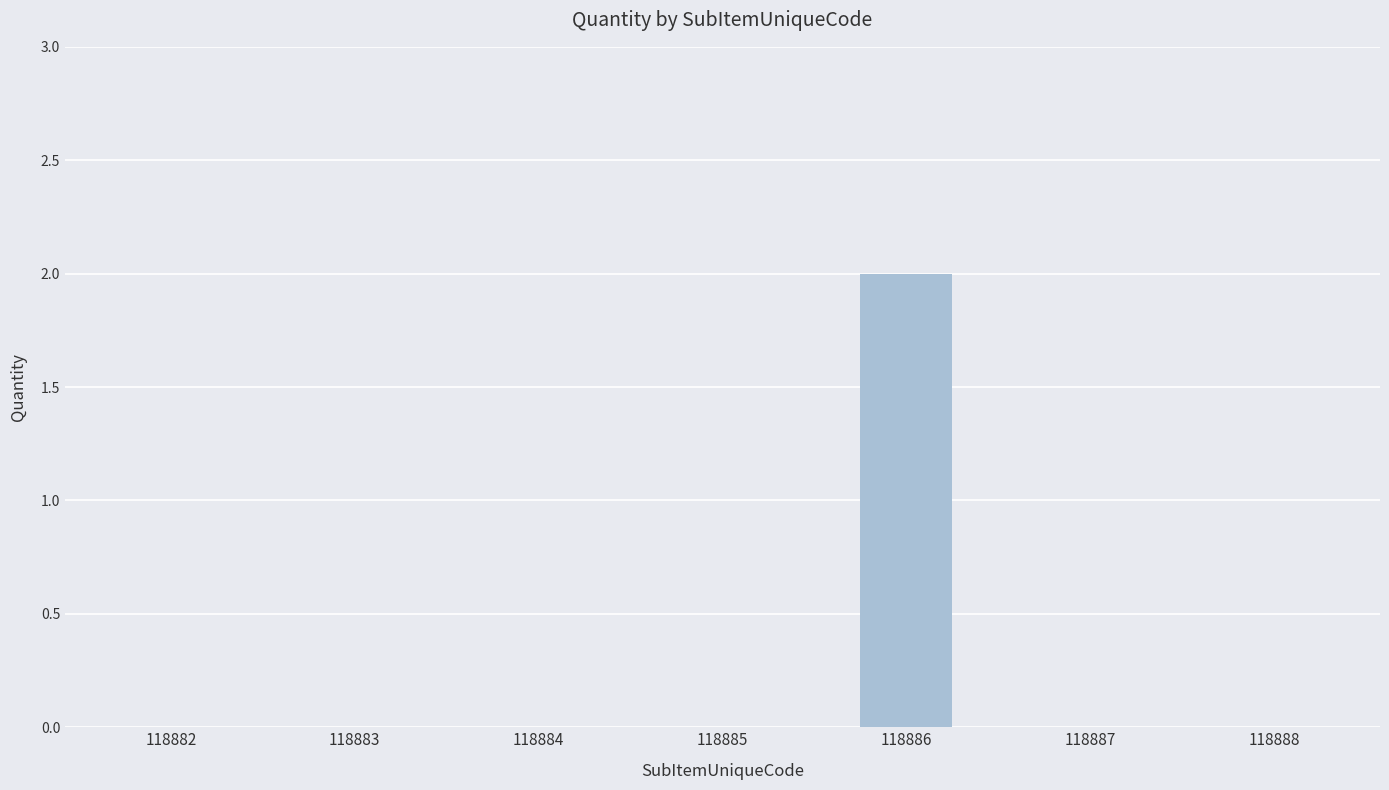

At which category does the chart reach its peak across all series?

118886